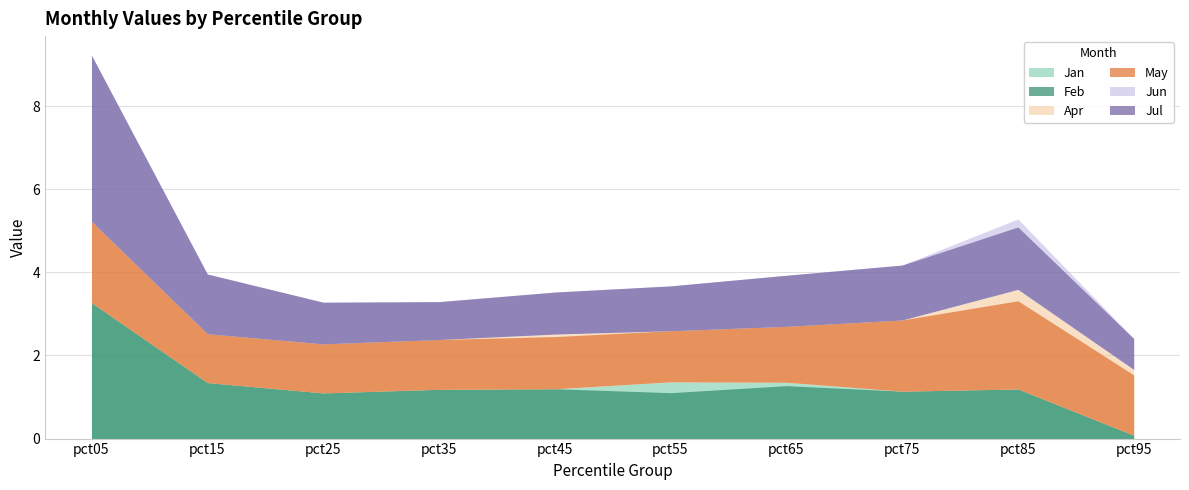

Count the number of data series in this chart.

6